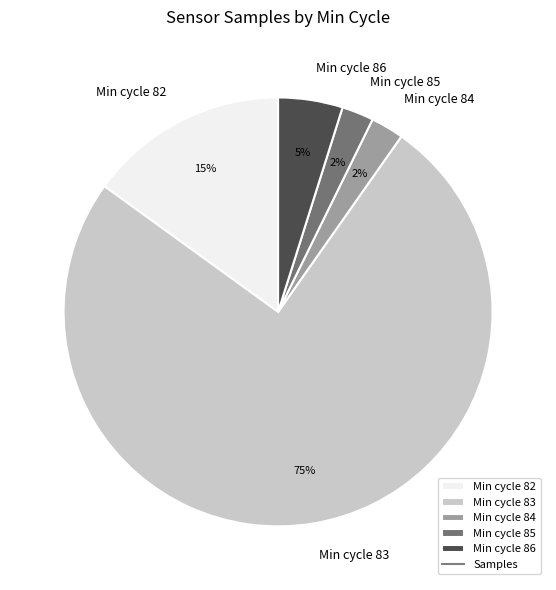

What percentage is the Min cycle 85 slice, to the nearest percent?

2%